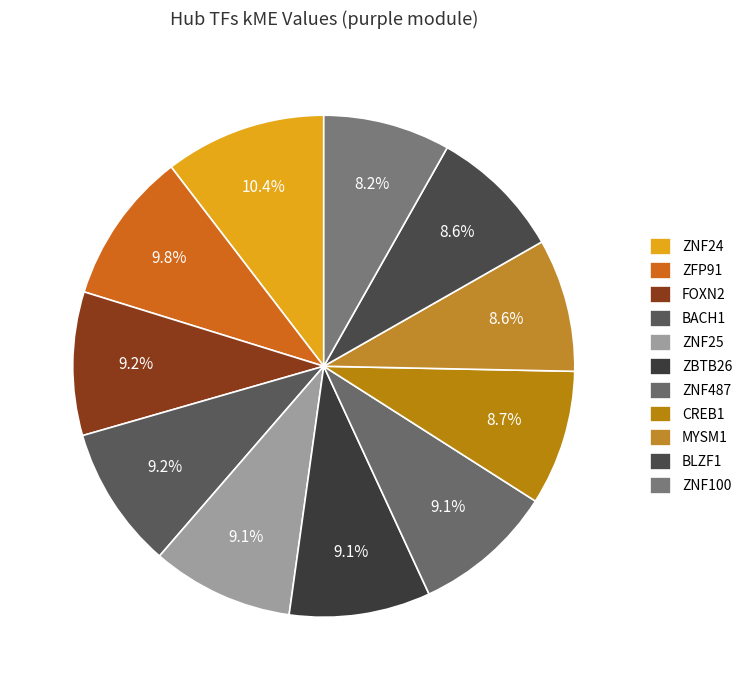

Does MYSM1 represent more than half of the total?

No